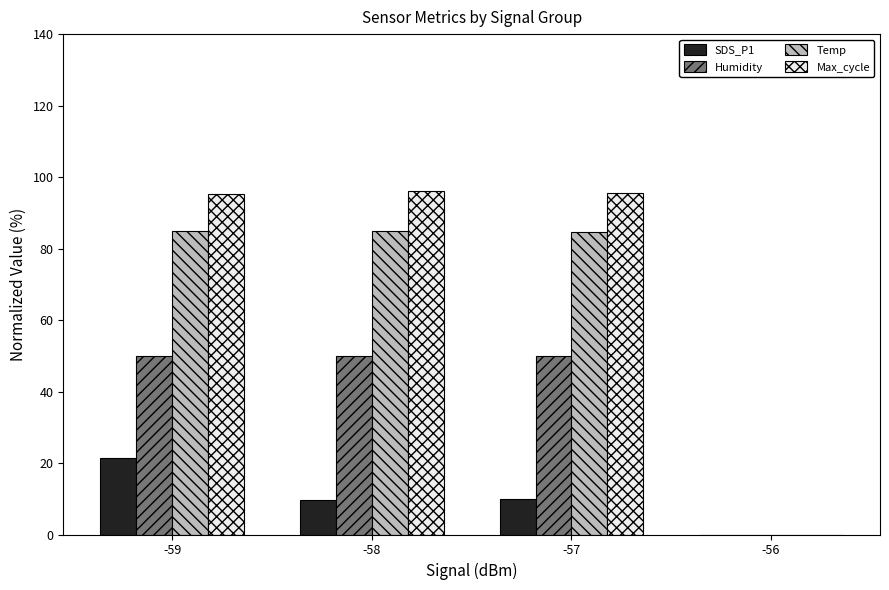

Is it true that Temp equals -42.7 at -56?

False